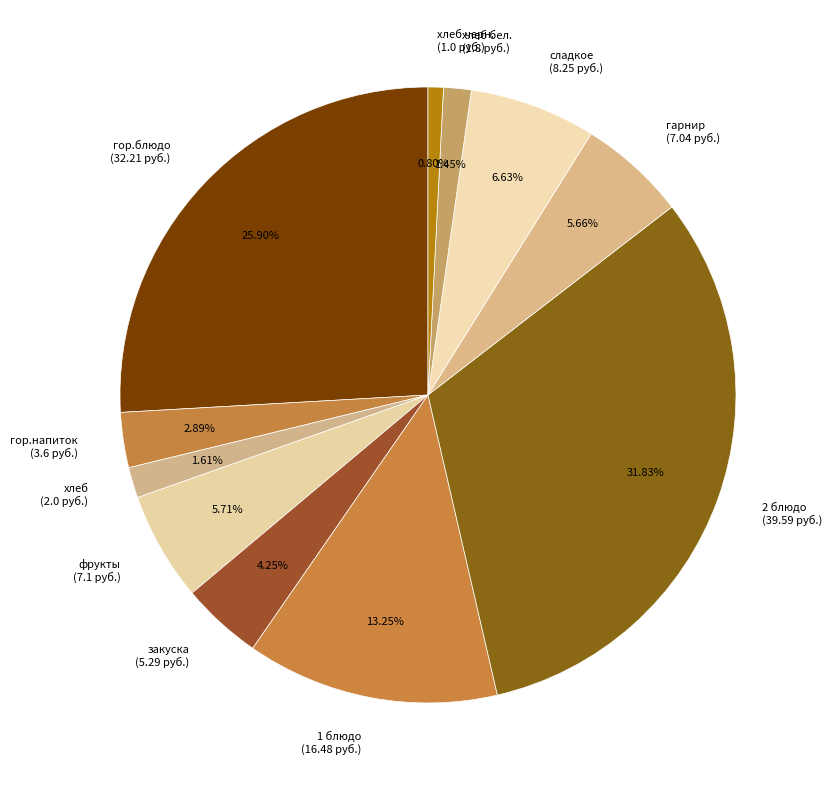

Is the sum of фрукты (7.1 руб.) and гор.напиток (3.6 руб.) greater than half?

No